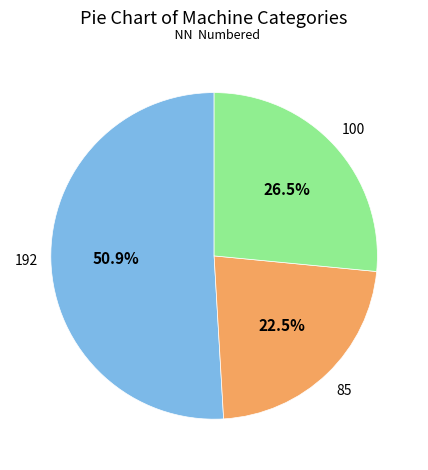

Is there any slice that represents more than half of the pie?

Yes